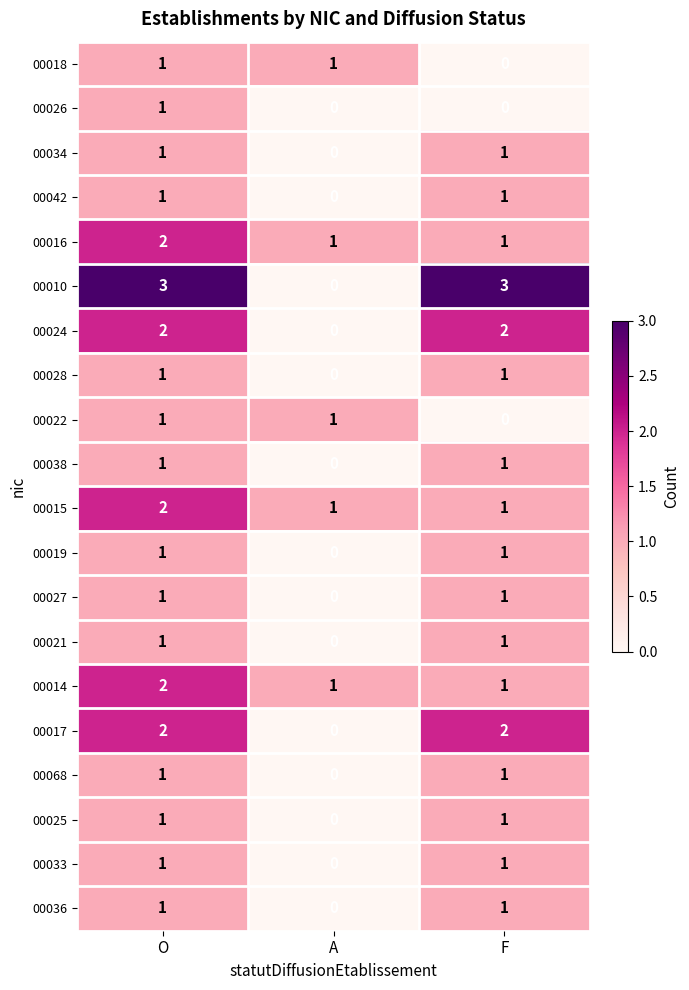

At how many categories does at least one series exceed 2?

2